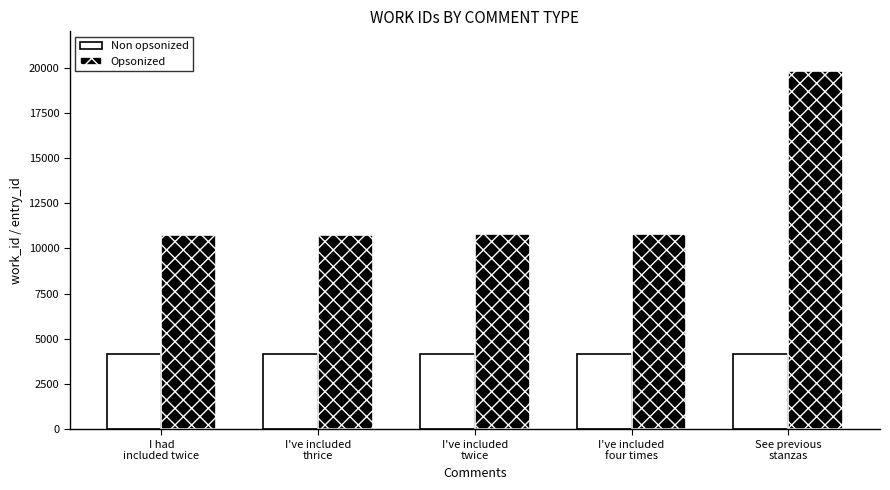

What value does the Opsonized series have at See previous
stanzas, to the nearest 50?

19850